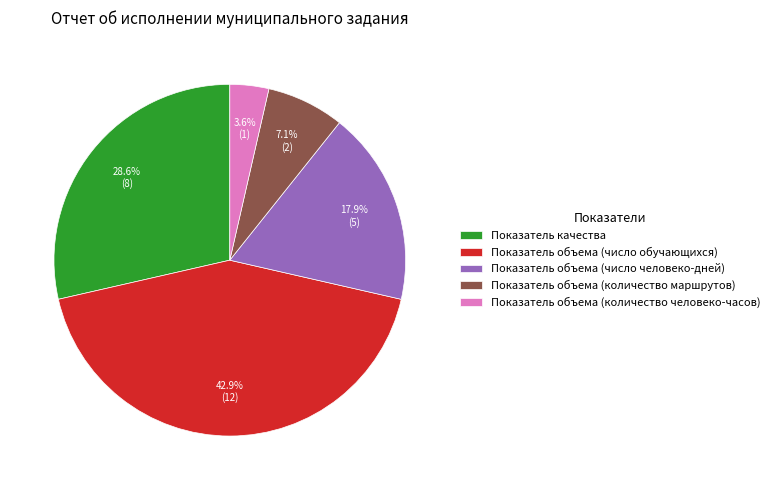

Combined, what portion of the pie is Показатель качества and Показатель объема (число обучающихся)?

71.4%